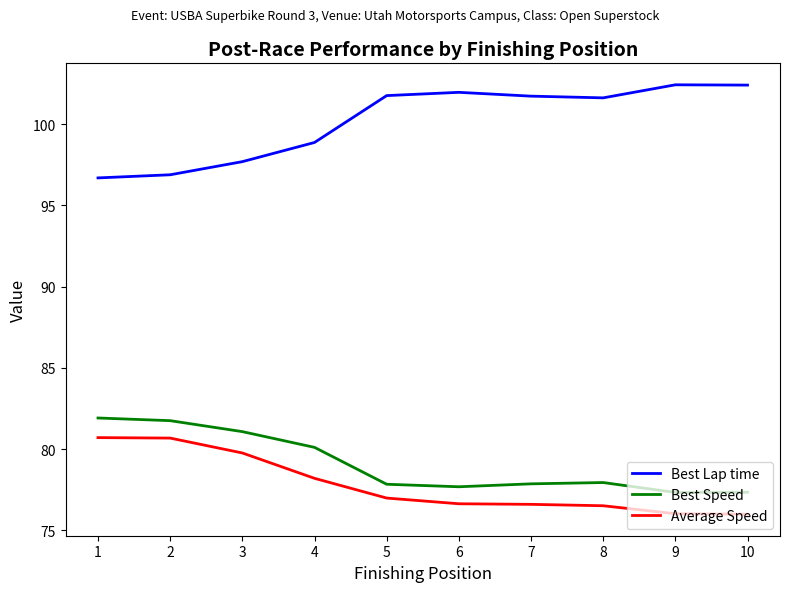

What is the total value across all series at 10?

255.7